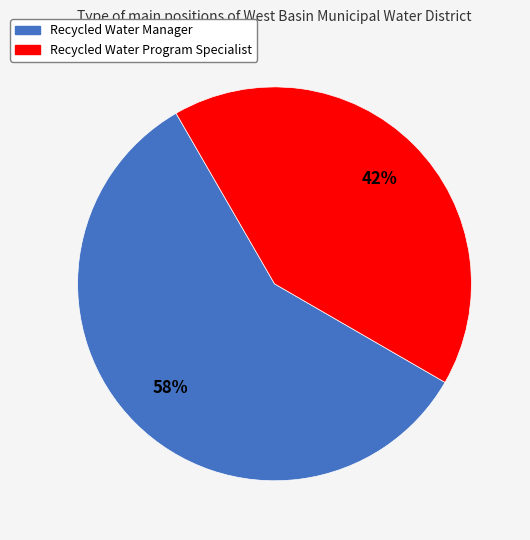

Rank the categories by value from highest to lowest.

Recycled Water Manager, Recycled Water Program Specialist